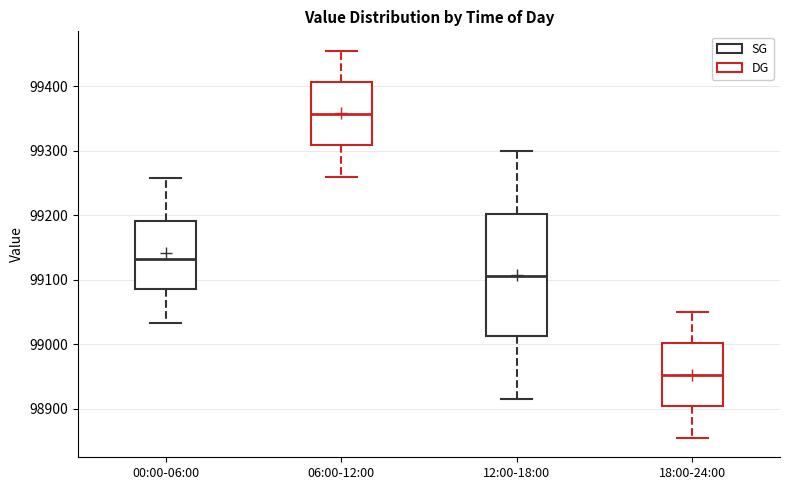

Which box's median line is the highest?

06:00-12:00